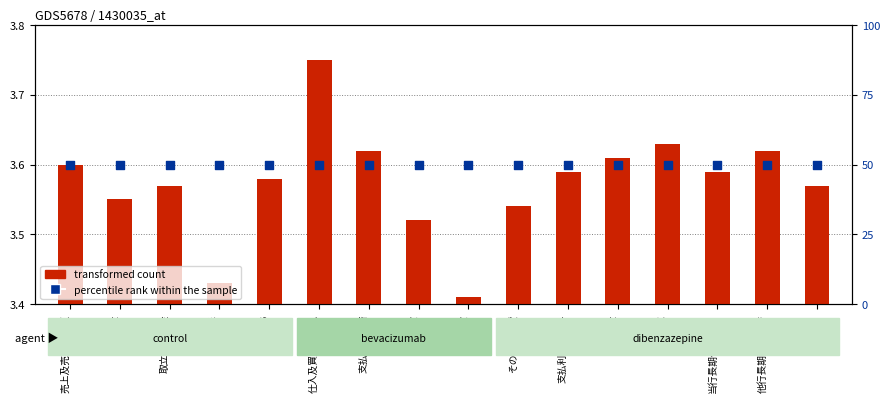

At how many categories does at least one series exceed 6?

16